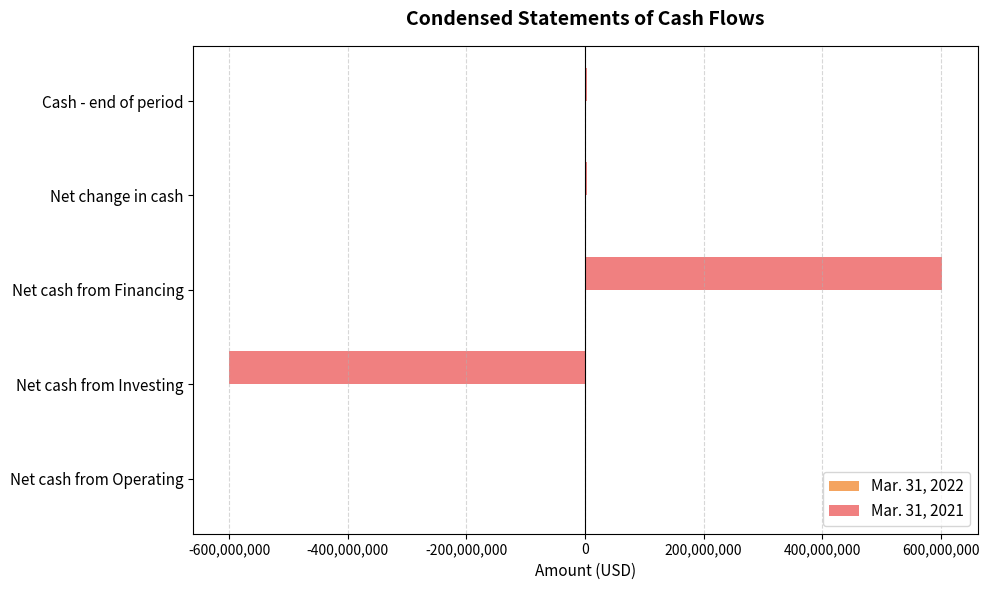

Which category has the highest value across all series?

Net cash from Financing